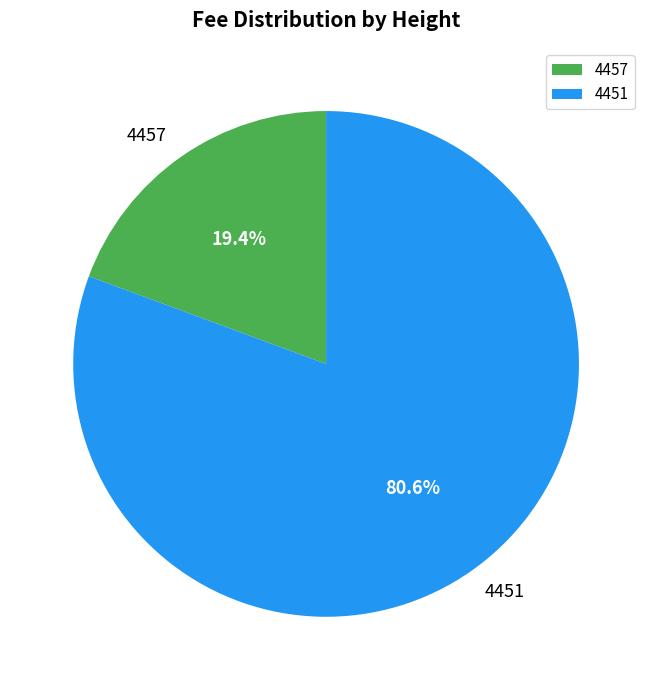

Is it true that 4457 is 31% of the pie?

False